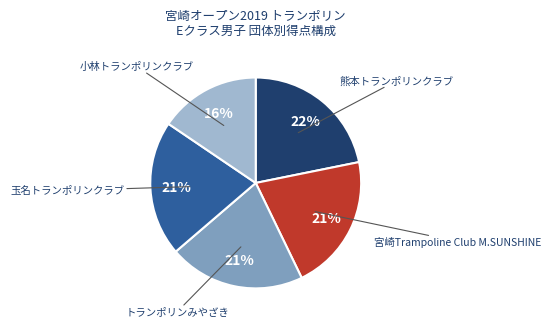

Does any single category account for the majority?

No